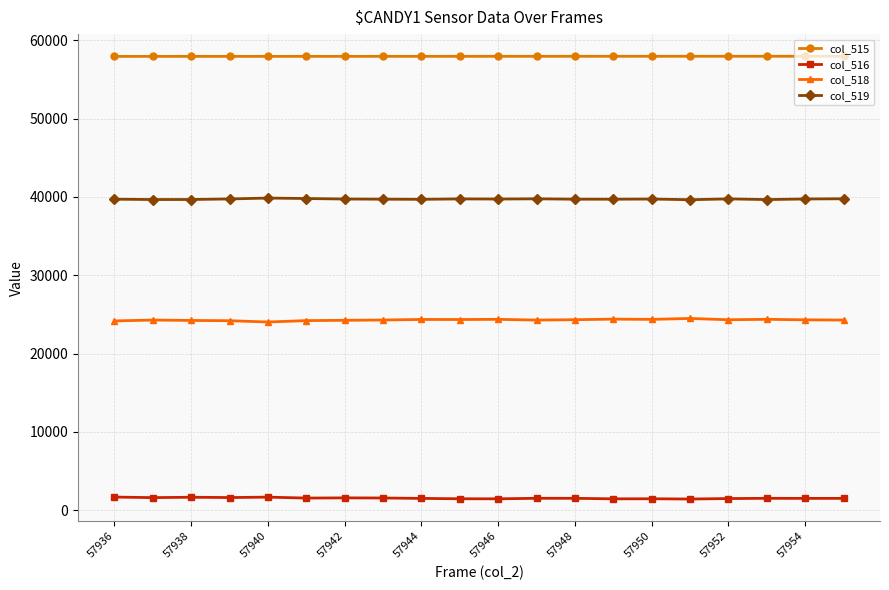

Rank the series by their maximum value, from highest to lowest.

col_515, col_519, col_518, col_516